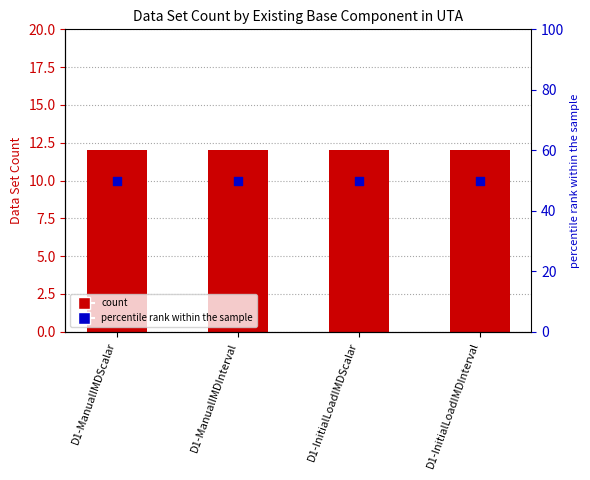

Which series has the largest total across all categories?

percentile rank within the sample